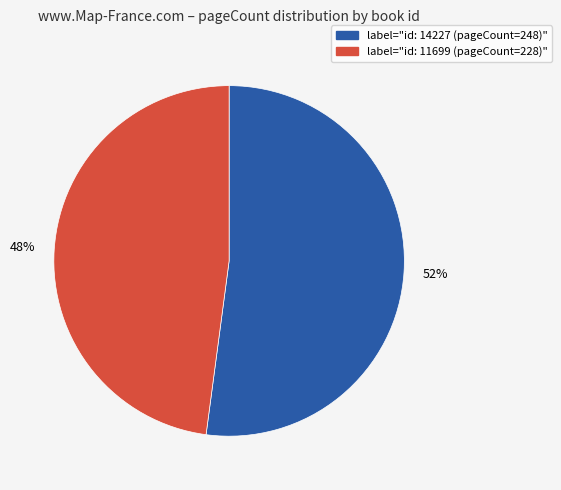

To the nearest percent, what is the average slice percentage?

50%